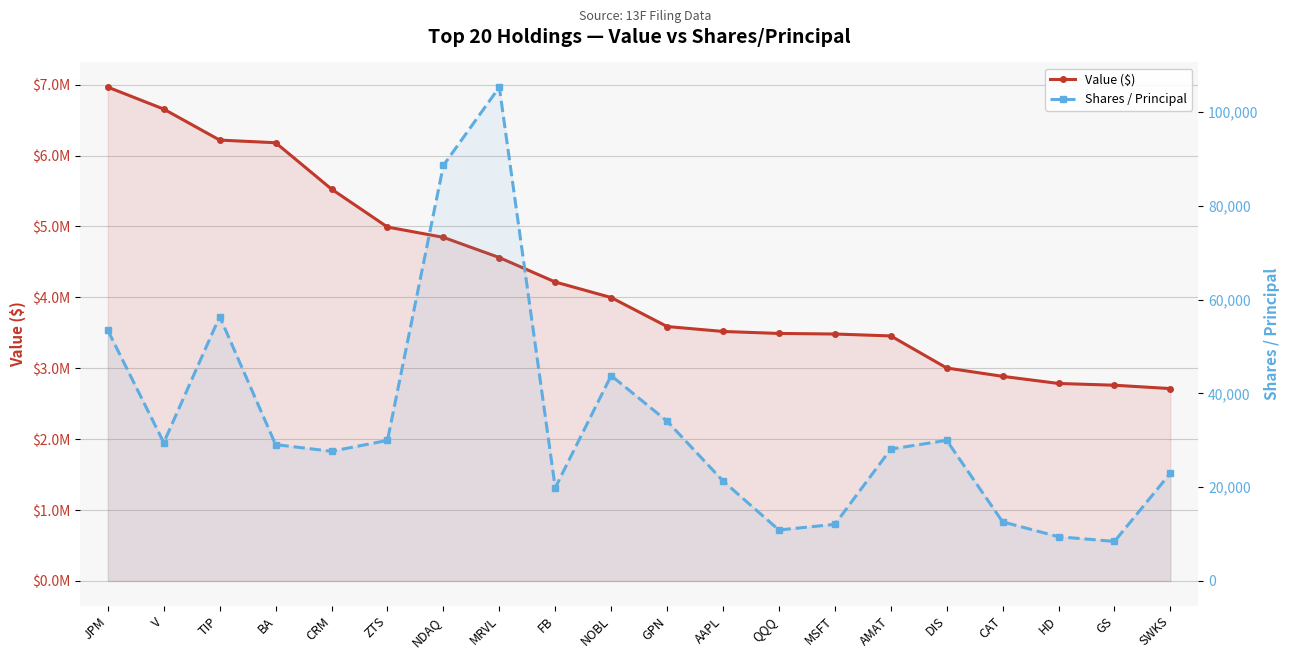

Is it true that Shares / Principal equals 7723 at MSFT?

False